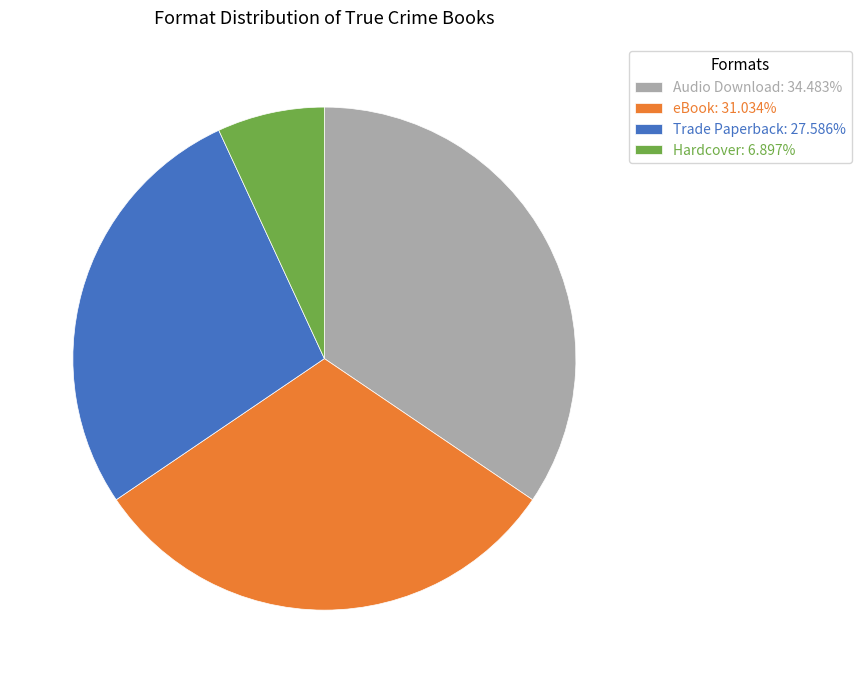

Do eBook: 31.034% and Trade Paperback: 27.586% together represent more than half of the pie?

Yes